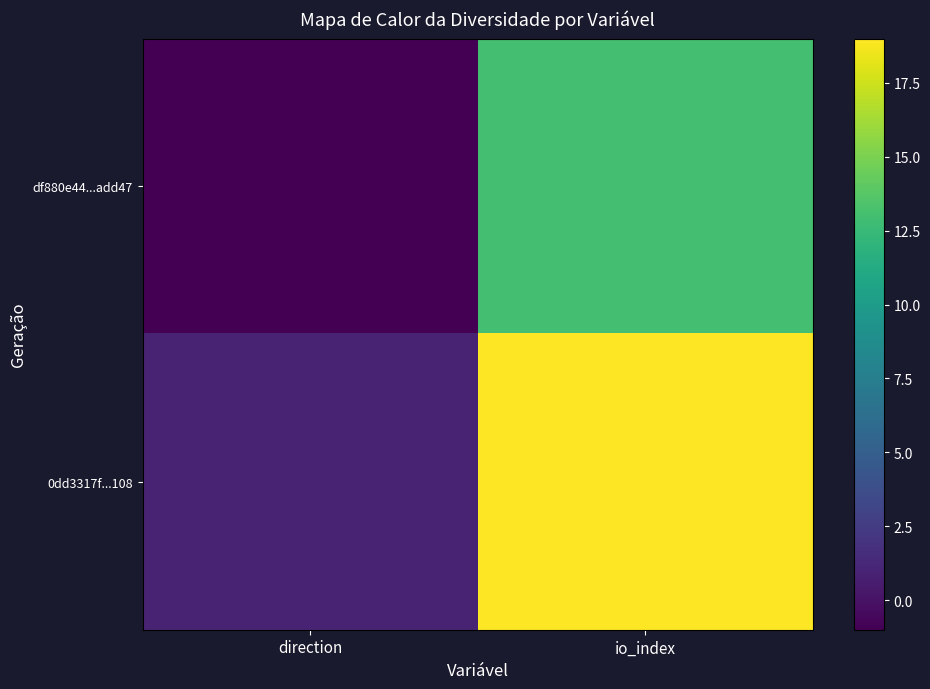

At how many categories does at least one series exceed 7?

1